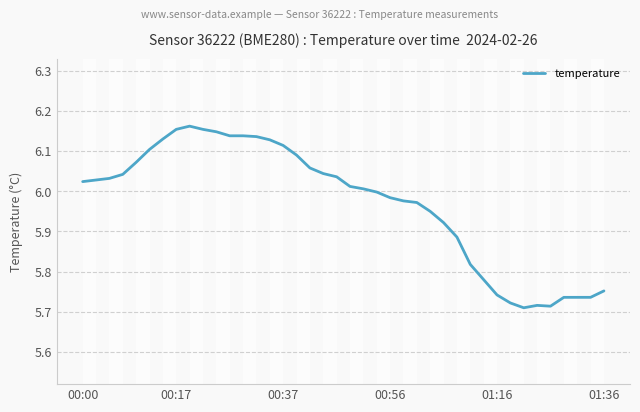

Where is the first local maximum?

8